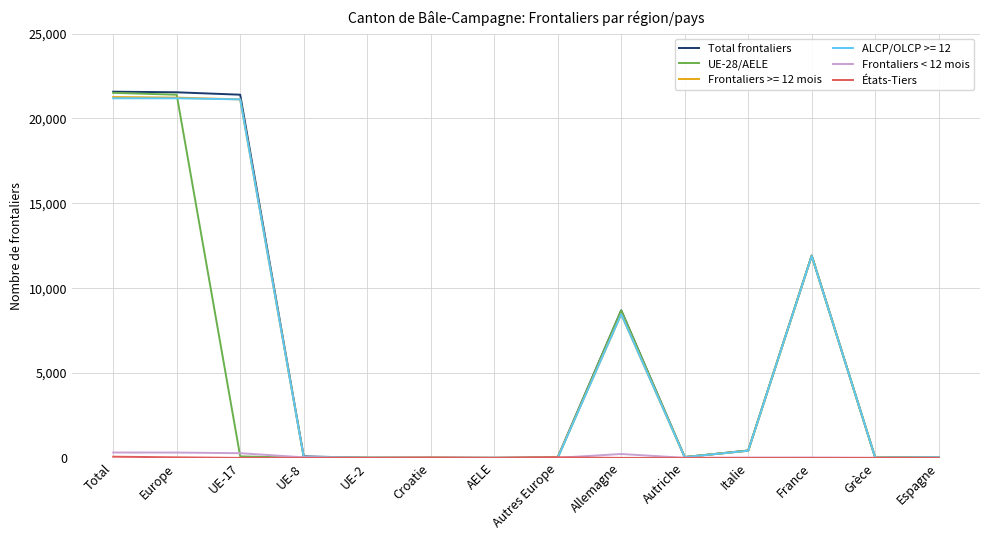

Which series has the largest range (max minus min)?

Total frontaliers